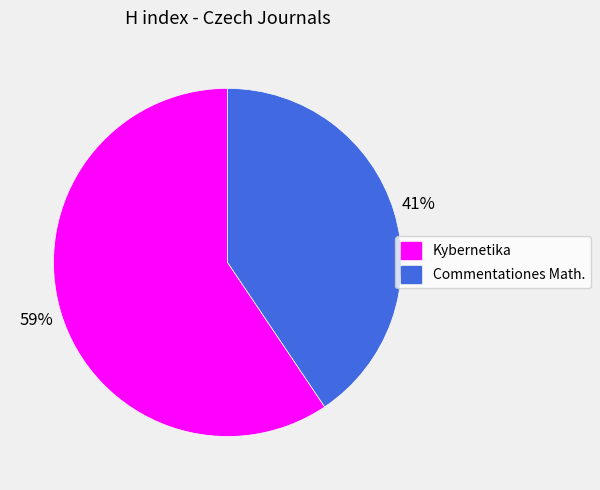

How many segments does this pie chart have?

2